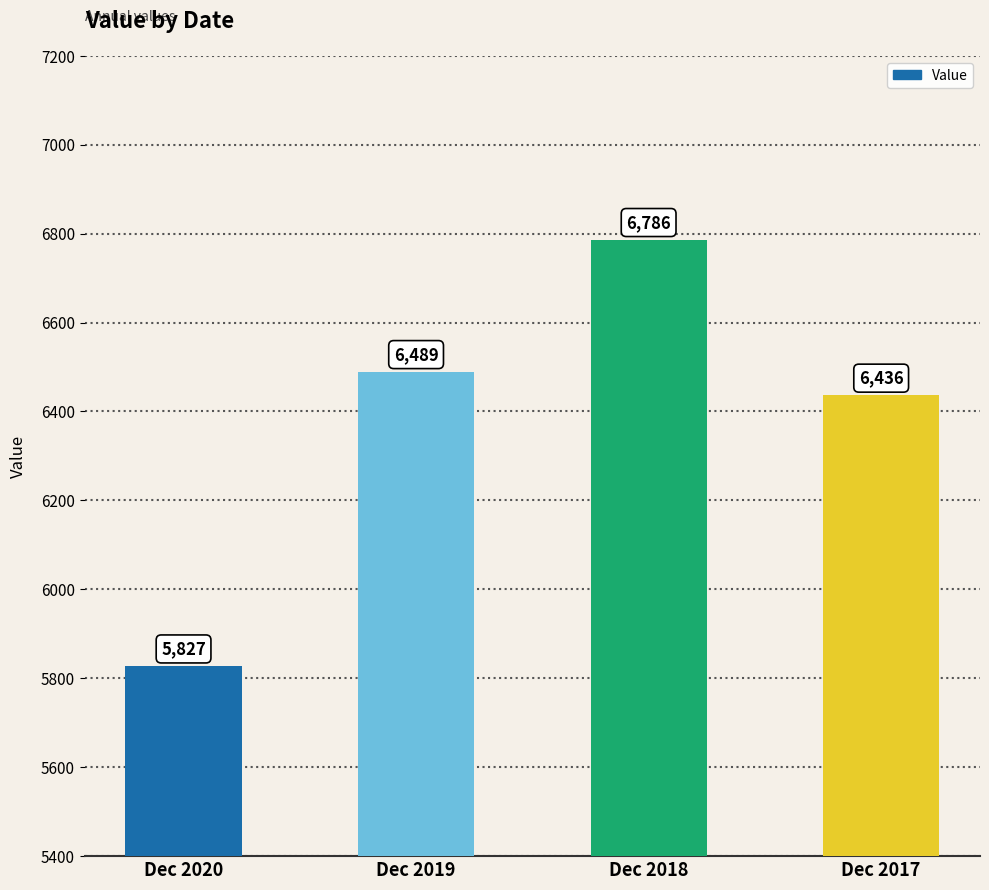

True or false: the data shows 3550 at Dec 2018.

False